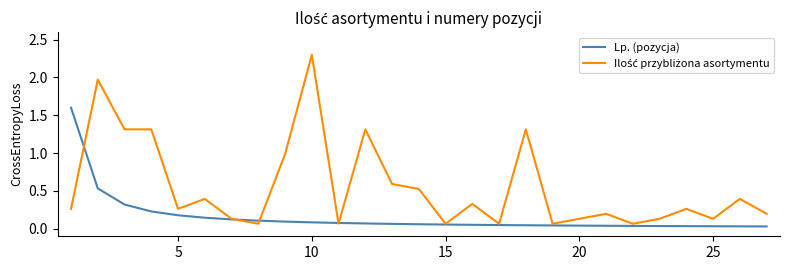

Which category has the highest value across all series?

10